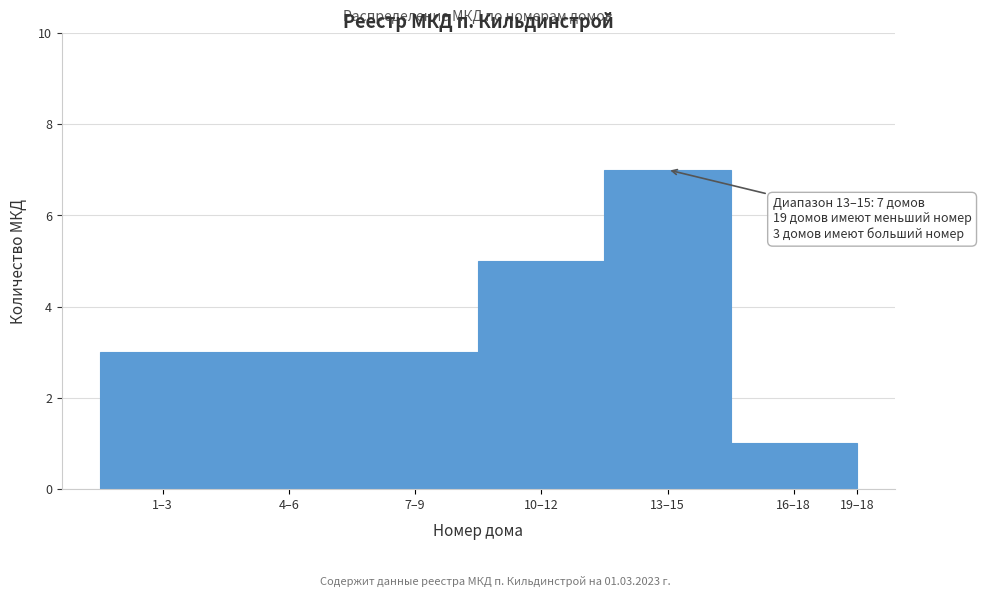

Reading left to right, extract all data points from this chart.

1–3=3	4–6=3	7–9=3	10–12=5	13–15=7	16–18=1	19–18=0